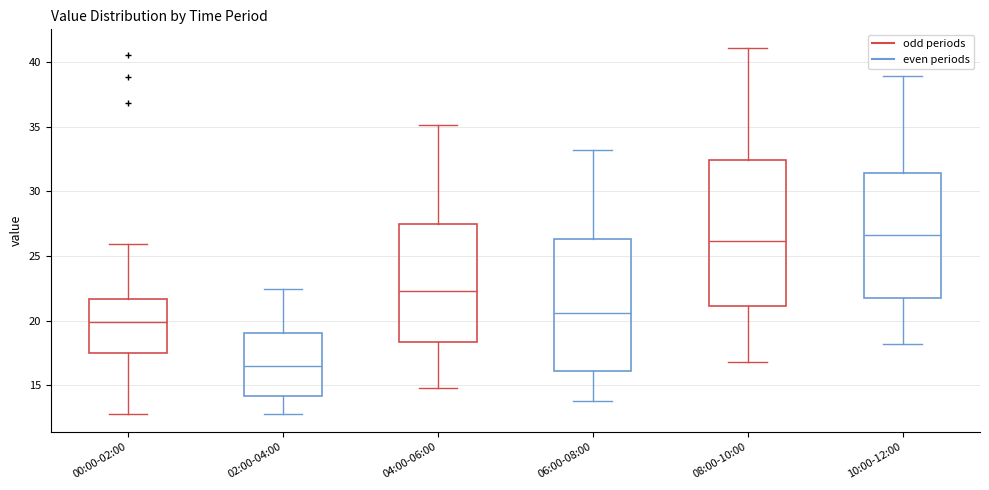

Which box's median line is the highest?

10:00-12:00